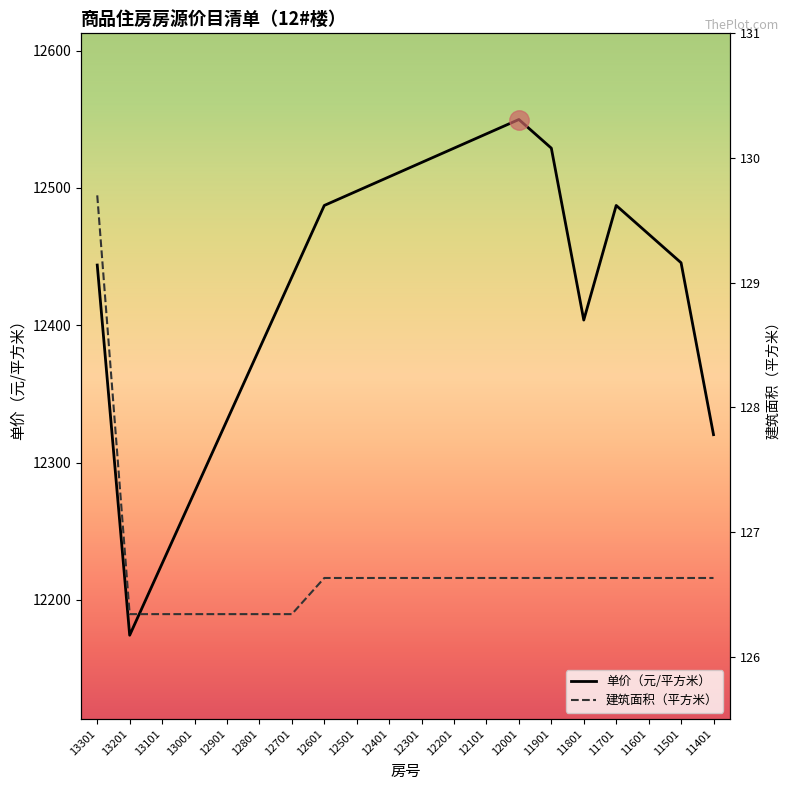

True or false: 建筑面积（平方米） has more than 2 points higher than both neighbors.

False